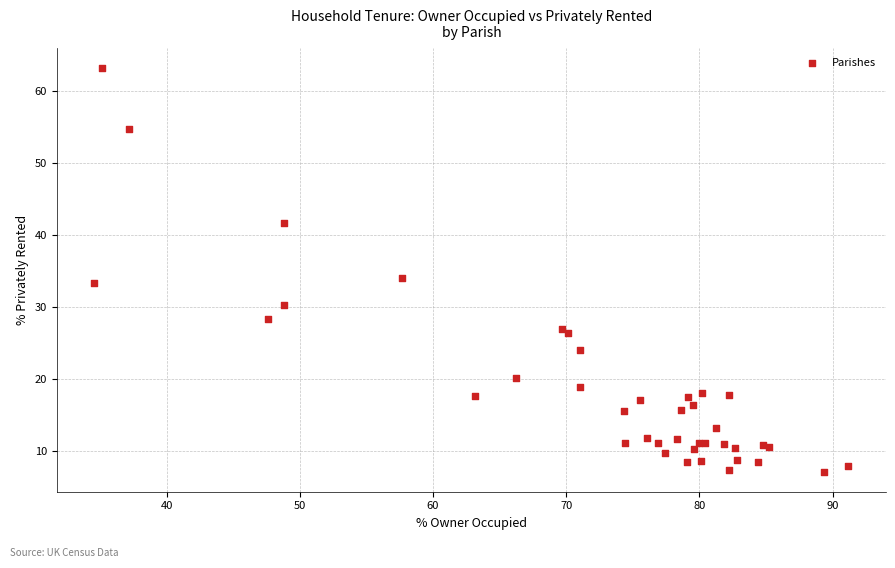

What Y value in the scatter plot is closest to 35?

34.1